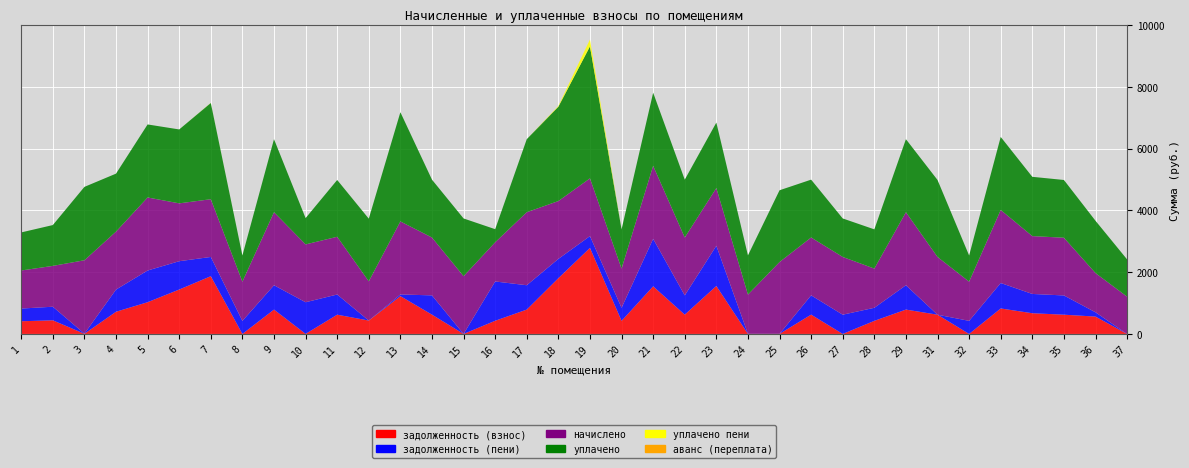

Reading left to right, list all the values displayed in this chart.

задолженность (взнос): 1=411.1	2=440.9	3=4.9	4=718.6	5=1027.6	6=1438.3	7=1870.4	8=0.0	9=788.7	10=2.1	11=623.5	12=433.5	13=1225.5	14=624.7	15=0.0	16=426.5	17=788.9	18=1806.1	19=2786.9	20=423.5	21=1541.7	22=624.8	23=1553.4	24=2.1	25=2.3	26=625.1	27=0.1	28=423.5	29=788.7	31=623.5	32=0.1	33=825.3	34=670.9	35=623.5	36=562.5	37=0.1
задолженность (пени): 1=411.1	2=440.9	3=5.0	4=718.6	5=1027.6	6=918.3	7=623.5	8=423.5	9=788.7	10=1024.7	11=653.9	12=0.0	13=53.5	14=624.7	15=0.0	16=1273.5	17=788.9	18=624.7	19=382.9	20=423.5	21=1538.8	22=624.8	23=1302.7	24=2.6	25=2.3	26=625.1	27=623.6	28=423.5	29=788.7	31=0.0	32=423.6	33=825.3	34=624.7	35=623.5	36=138.9	37=0.1
начислено: 1=1233.3	2=1322.7	3=2377.2	4=1877.9	5=2366.0	6=1874.2	7=1870.4	8=1270.6	9=2366.0	10=1874.2	11=1870.4	12=1270.6	13=2366.0	14=1874.2	15=1870.4	16=1270.6	17=2366.0	18=1874.2	19=1870.4	20=1270.6	21=2366.0	22=1874.2	23=1870.4	24=1270.6	25=2325.0	26=1874.2	27=1870.4	28=1270.6	29=2366.0	31=1870.4	32=1270.6	33=2366.0	34=1874.2	35=1870.4	36=1270.6	37=1207.2
уплачено: 1=1233.3	2=1322.7	3=2377.2	4=1877.9	5=2366.0	6=2394.2	7=3117.4	8=847.0	9=2366.0	10=851.6	11=1840.0	12=2030.6	13=3538.0	14=1874.2	15=1870.4	16=423.5	17=2366.0	18=3055.5	19=4274.4	20=1270.6	21=2369.0	22=1874.2	23=2121.2	24=1270.1	25=2325.0	26=1874.2	27=1247.0	28=1270.6	29=2366.0	31=2493.9	32=847.0	33=2366.0	34=1920.4	35=1870.4	36=1694.1	37=1207.2
уплачено пени: 1=0.0	2=0.0	3=0.0	4=0.0	5=0.0	6=0.0	7=4.8	8=0.0	9=0.0	10=0.0	11=0.0	12=0.1	13=0.0	14=0.0	15=0.0	16=0.0	17=0.0	18=25.5	19=223.7	20=0.0	21=0.0	22=0.0	23=0.0	24=0.0	25=0.0	26=0.0	27=0.0	28=0.0	29=0.0	31=0.0	32=0.0	33=0.0	34=0.0	35=0.0	36=0.0	37=0.0
аванс (переплата): 1=0.0	2=0.0	3=0.0	4=0.0	5=0.0	6=0.0	7=0.0	8=0.0	9=0.0	10=0.0	11=0.0	12=-326.6	13=0.0	14=0.0	15=0.0	16=0.0	17=0.0	18=0.0	19=0.0	20=0.0	21=0.0	22=0.0	23=0.0	24=0.0	25=0.0	26=0.0	27=0.0	28=0.0	29=0.0	31=0.0	32=0.0	33=0.0	34=0.0	35=0.0	36=0.0	37=0.0